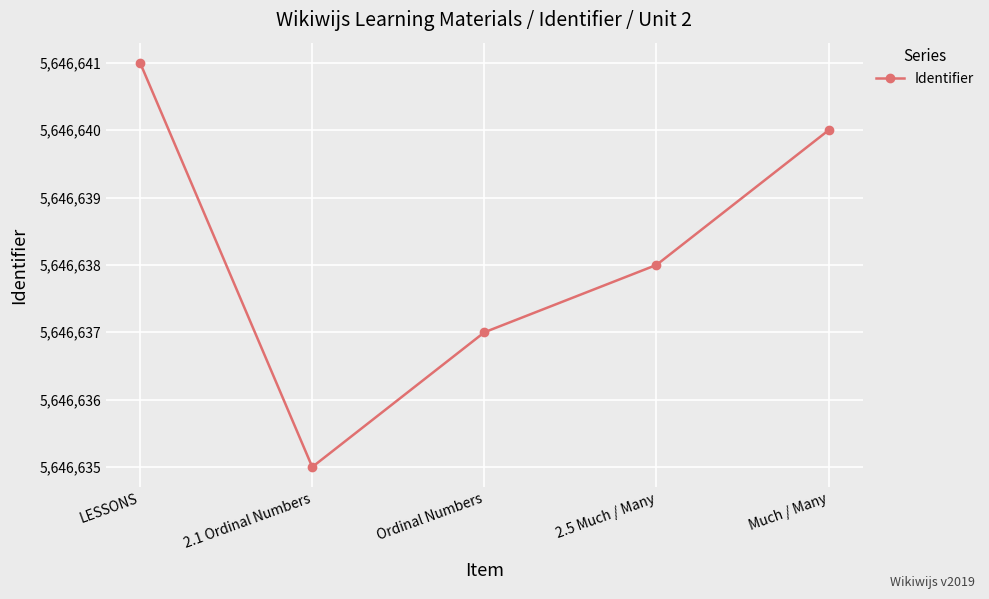

What is the difference between the maximum and minimum values?

6